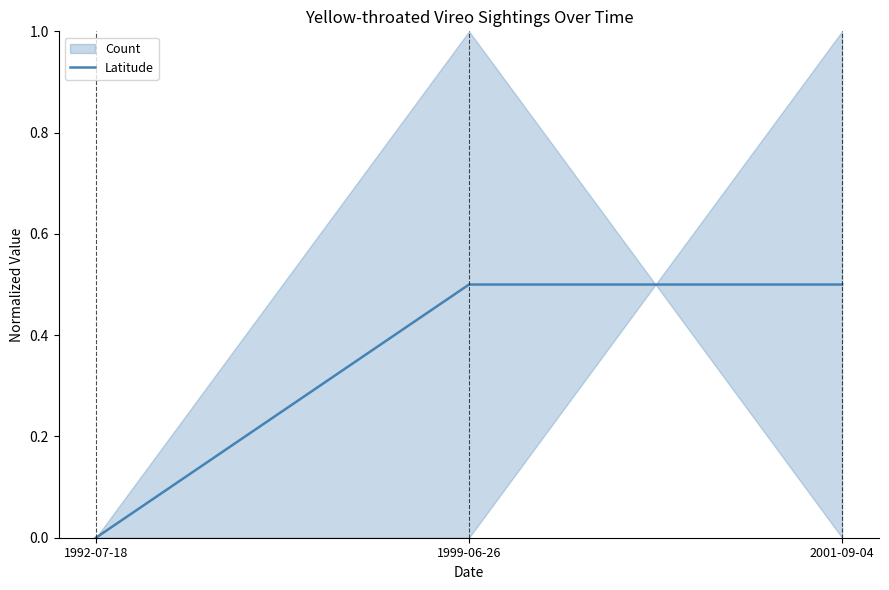

Is it true that the value at 1999-06-26 is 0.5?

True